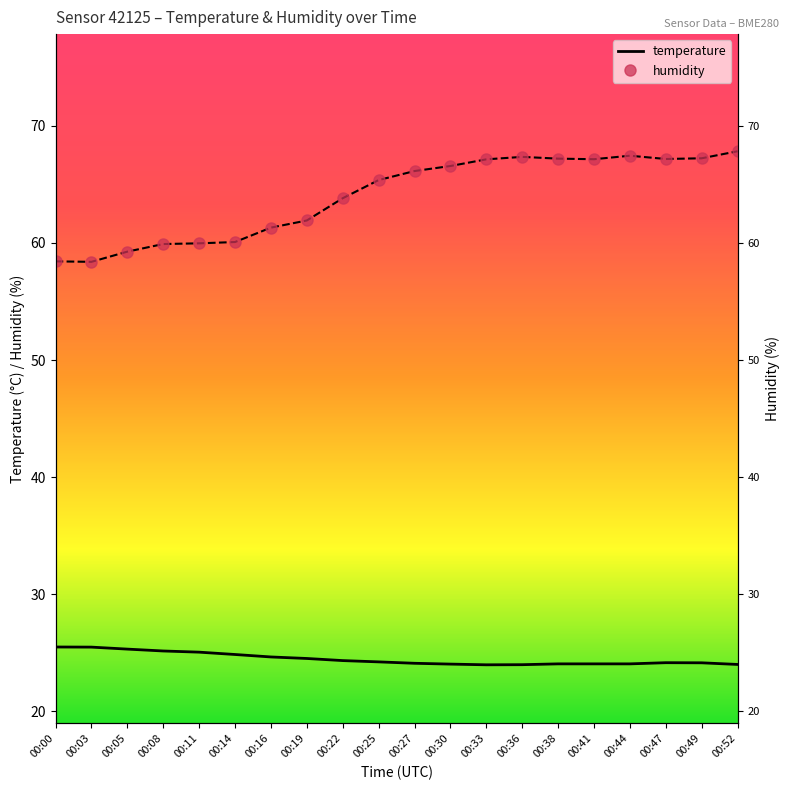

What is the highest value of the humidity series?

67.8